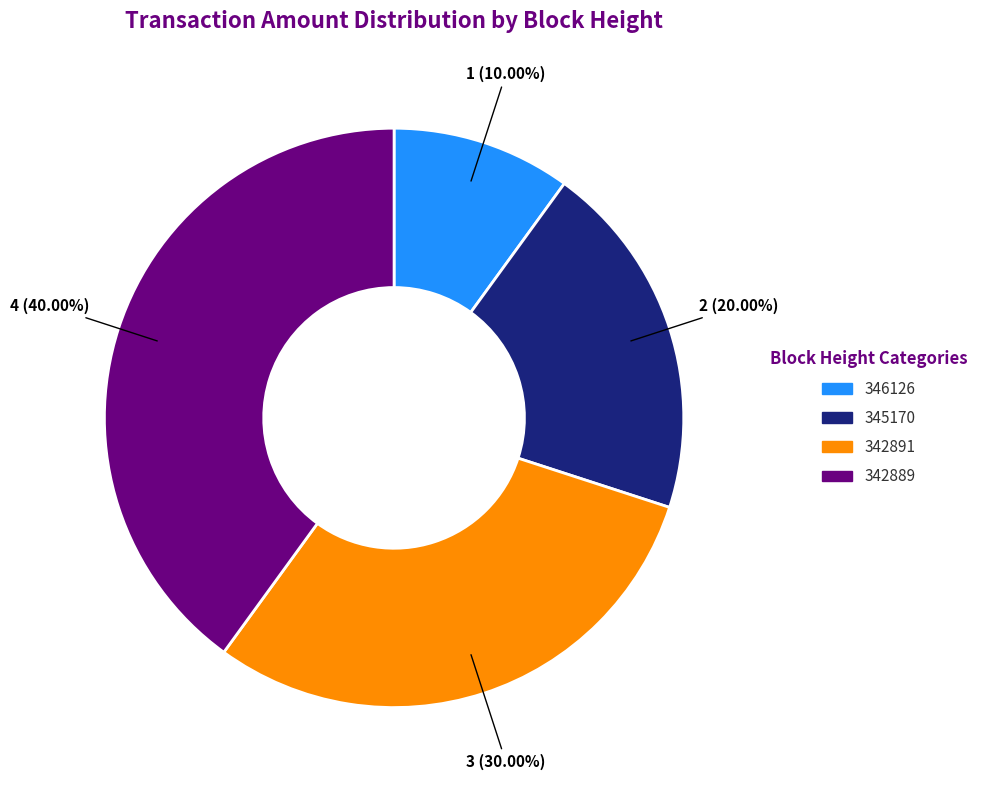

Count the number of slices in the pie.

4